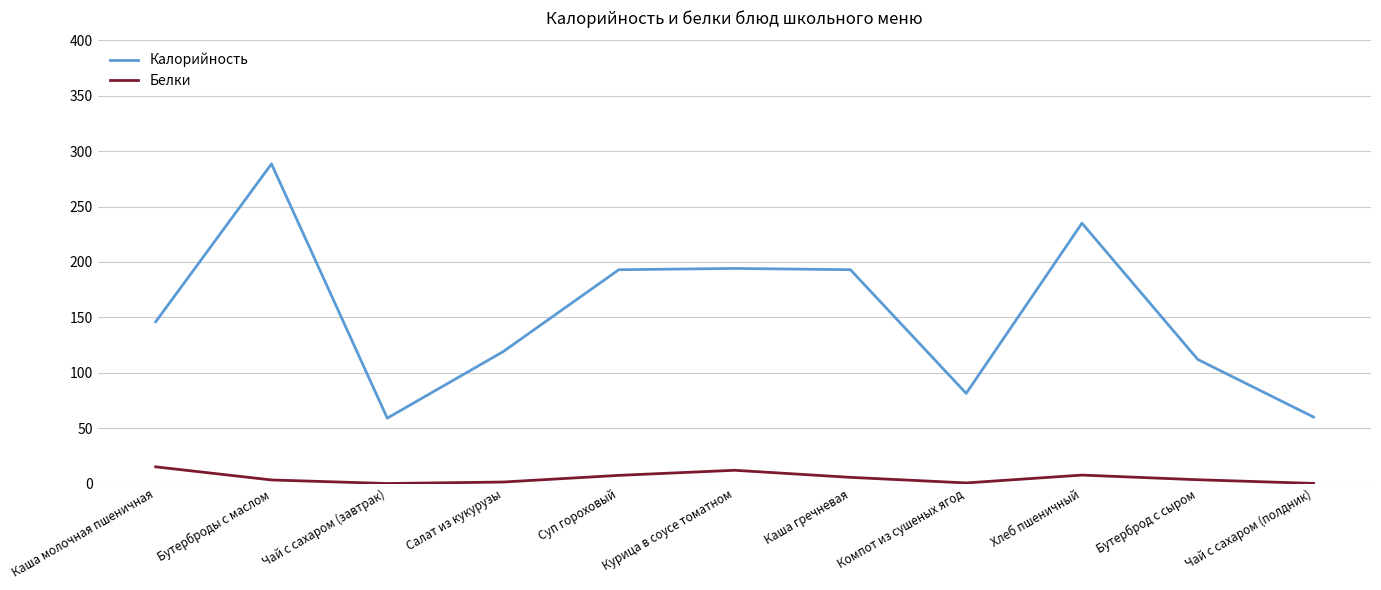

Is the value of Белки at Бутерброд с сыром greater than the value of Калорийность at Салат из кукурузы?

No